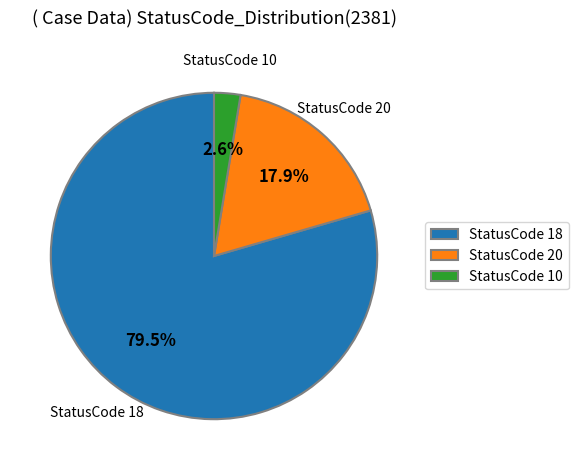

Is there a majority slice in this chart?

Yes